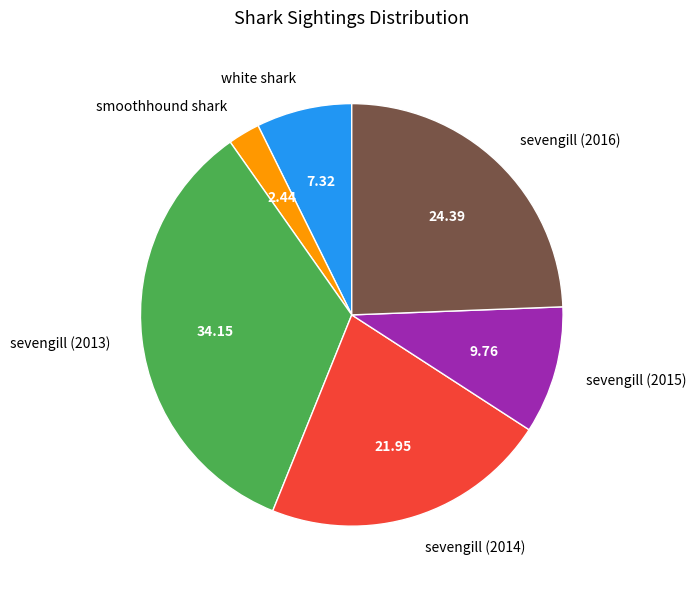

Approximately how many times larger is the value at sevengill (2013) compared to sevengill (2015)?

3.5